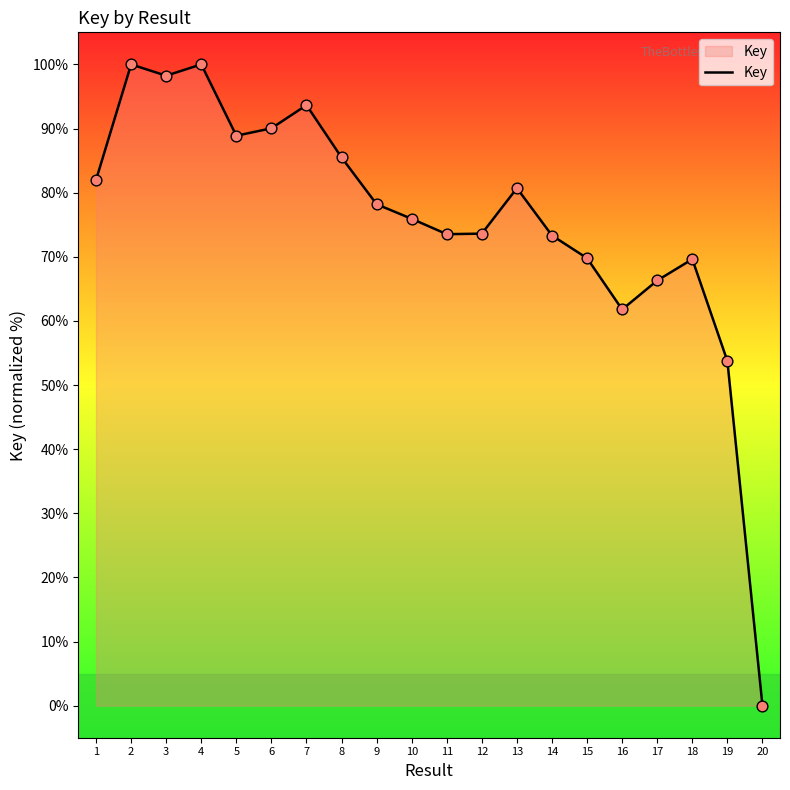

What is the change in value from 4 to 19?

-46.3